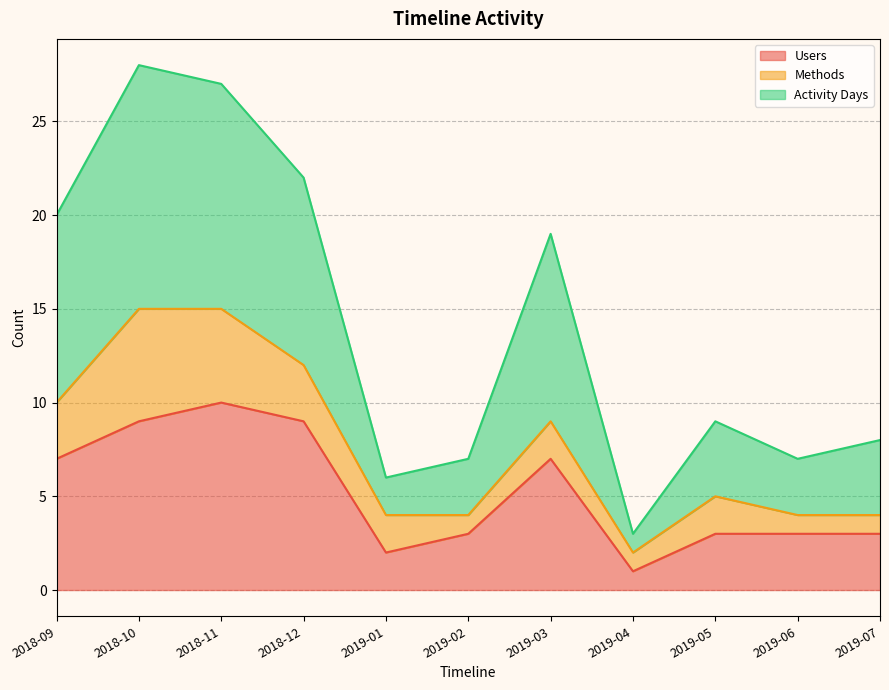

Does the chart have visible grid lines?

Yes